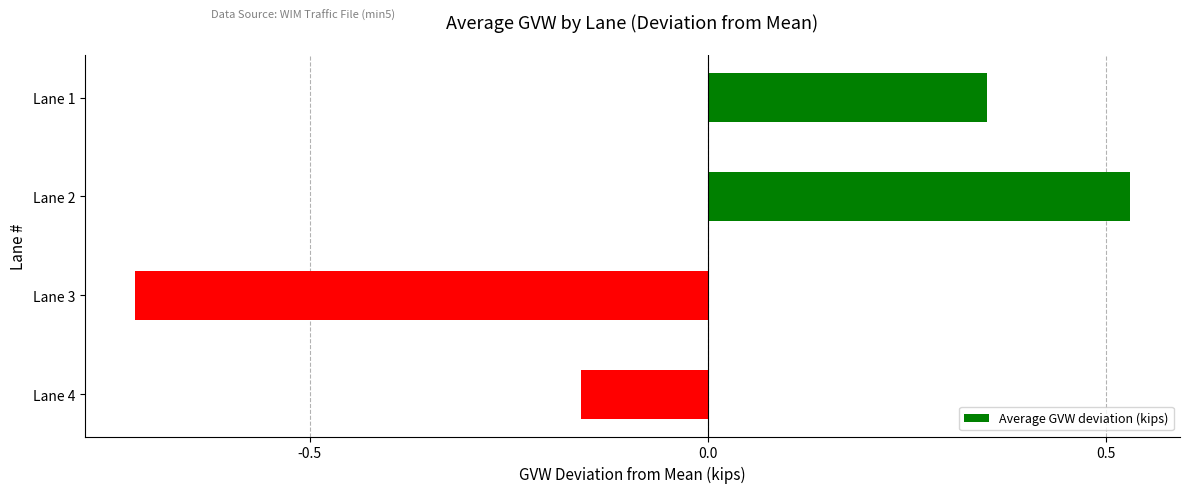

True or false: the data shows 0.9 at Lane 2.

False